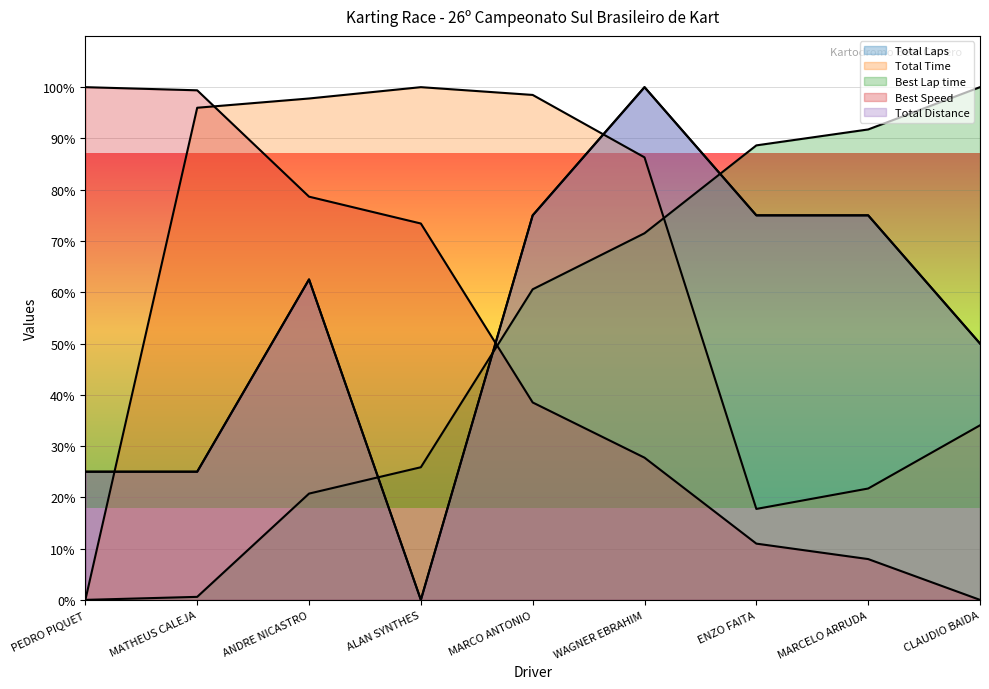

What are all the series names shown in the legend?

Total Laps, Total Time, Best Lap time, Best Speed, Total Distance